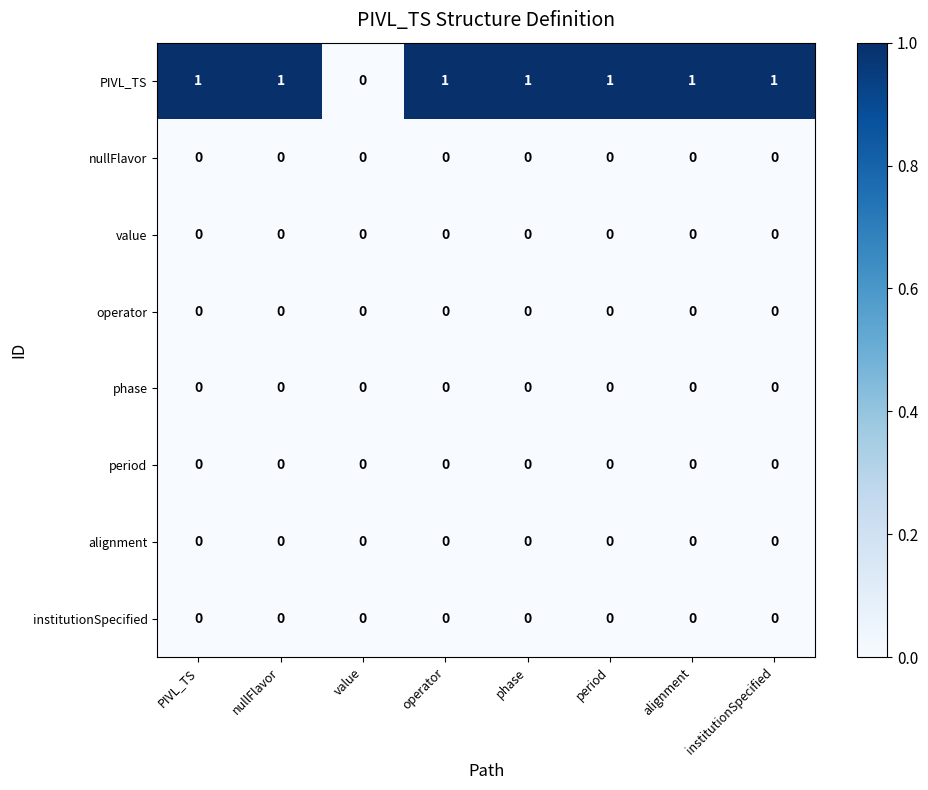

What is the total value across all series at PIVL_TS?

1